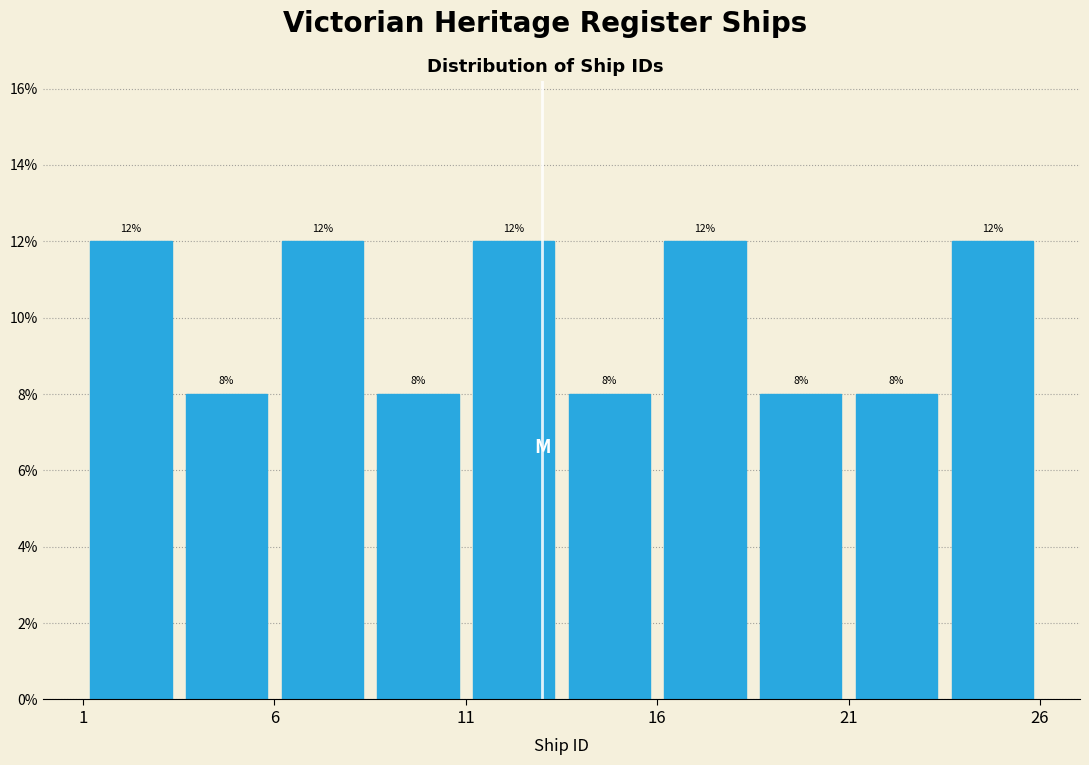

Reading left to right, list every bar in this chart as the range it spans on the x-axis followed by its height.

1.0 to 3.5: 12
3.5 to 6.0: 8
6.0 to 8.5: 12
8.5 to 11.0: 8
11.0 to 13.5: 12
13.5 to 16.0: 8
16.0 to 18.5: 12
18.5 to 21.0: 8
21.0 to 23.5: 8
23.5 to 26.0: 12